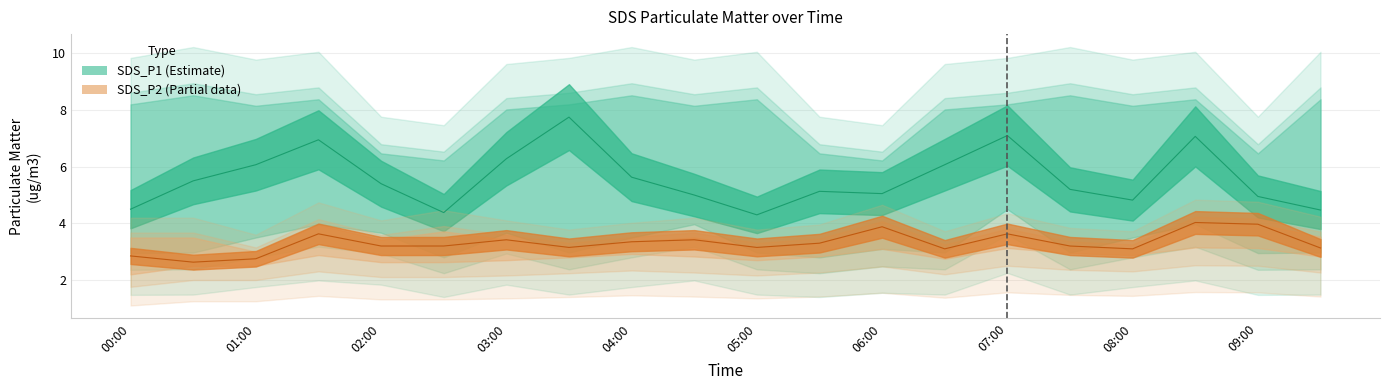

Which series changed the most between 02:30 and 09:30?

SDS_P1_hi